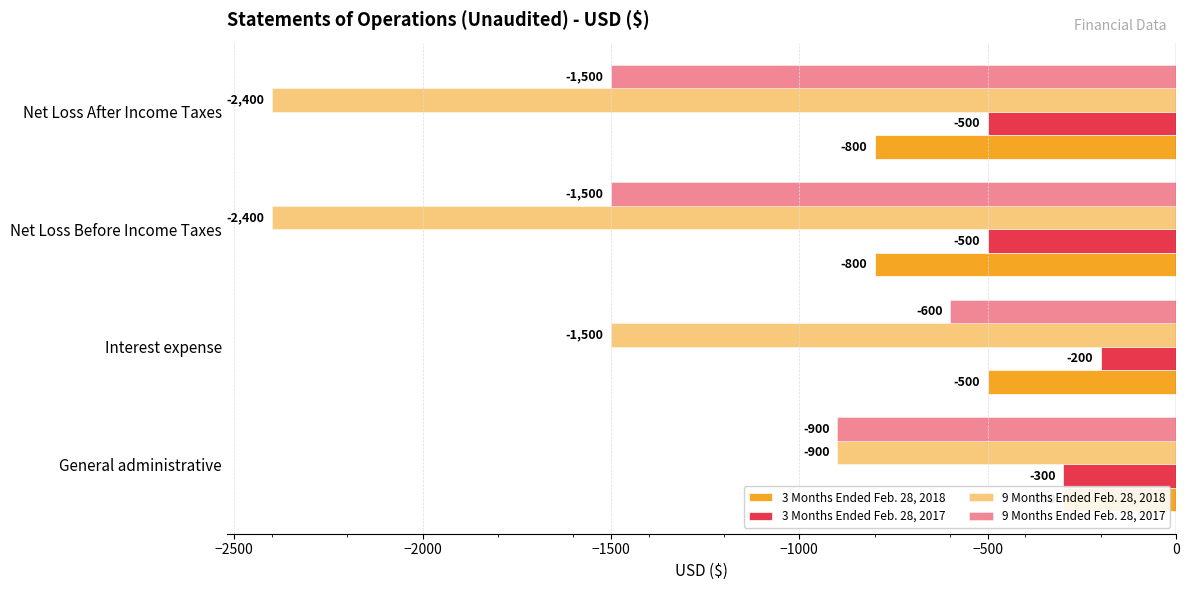

Reading right to left, list all the values displayed in this chart.

3 Months Ended Feb. 28, 2018: -800	-800	-500	-300
3 Months Ended Feb. 28, 2017: -500	-500	-200	-300
9 Months Ended Feb. 28, 2018: -2400	-2400	-1500	-900
9 Months Ended Feb. 28, 2017: -1500	-1500	-600	-900